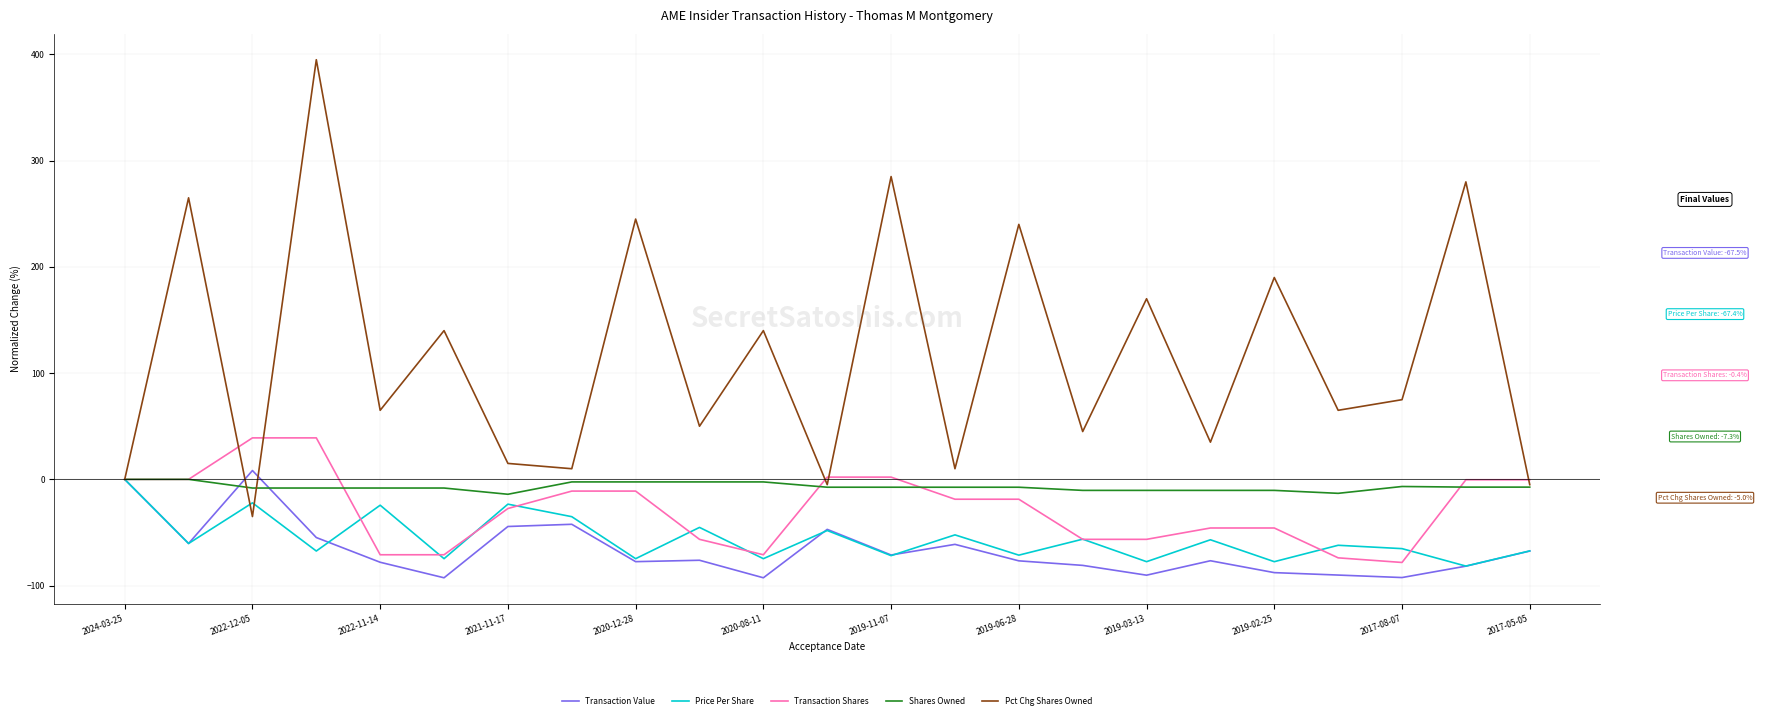

What is the lowest value of the Pct Chg Shares Owned series?

-35.0